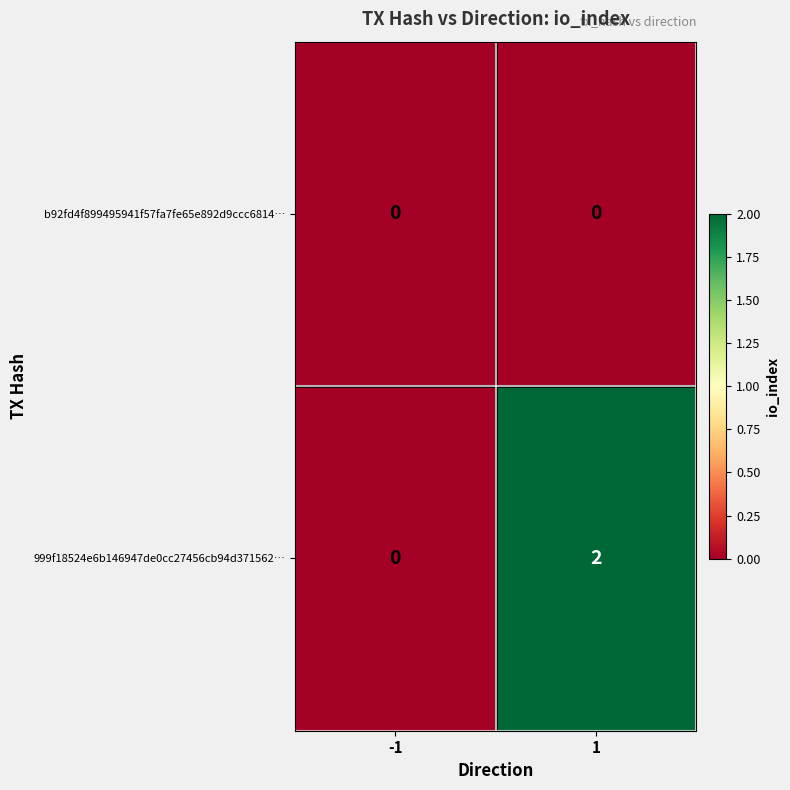

True or false: 999f18524e6b146947de0cc27456cb94d371562… has a value of 0 at -1.

True